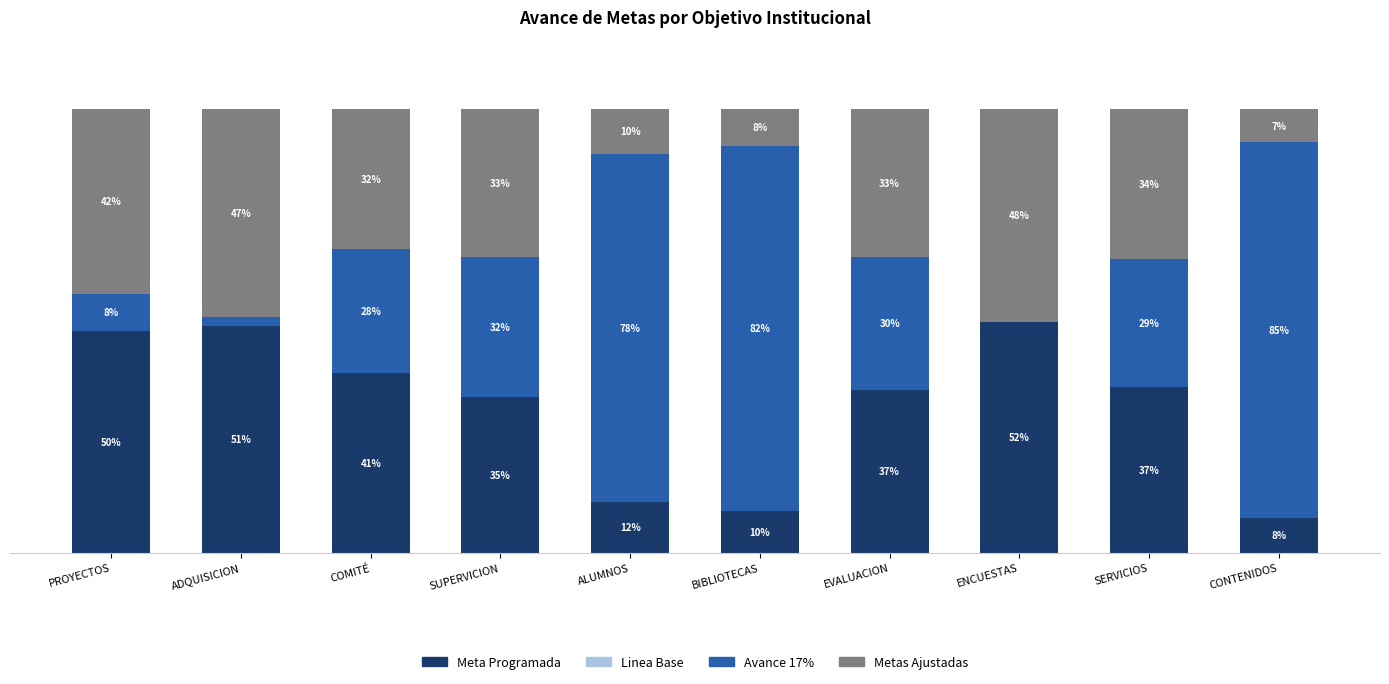

What is the average value of the Metas Ajustadas series?

29.5